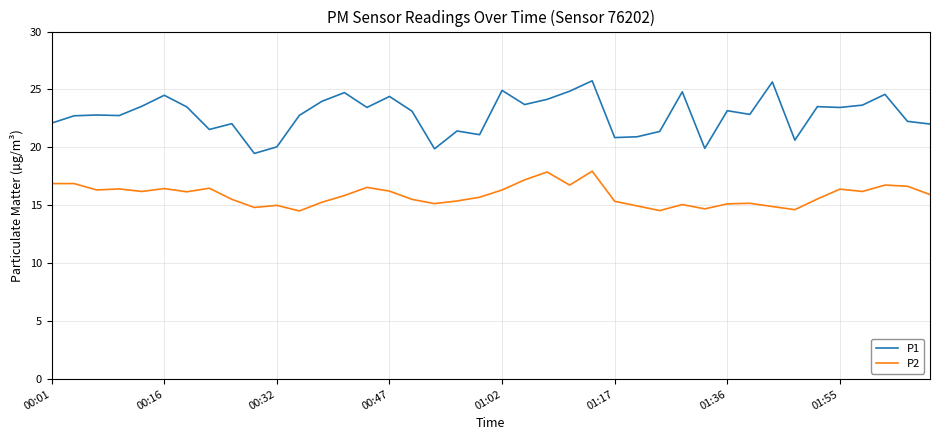

What is the greatest value displayed?

25.8